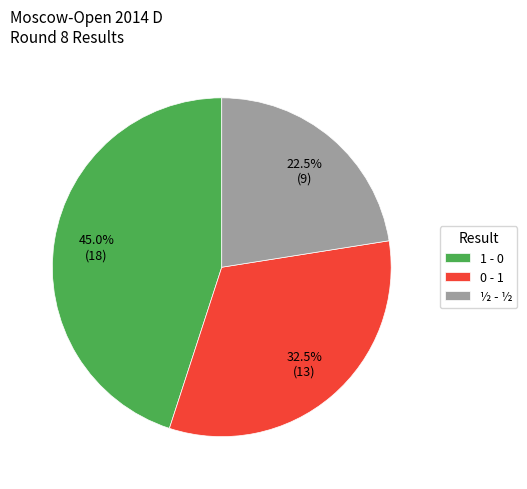

Do 1 - 0 and 0 - 1 together represent more than half of the pie?

Yes